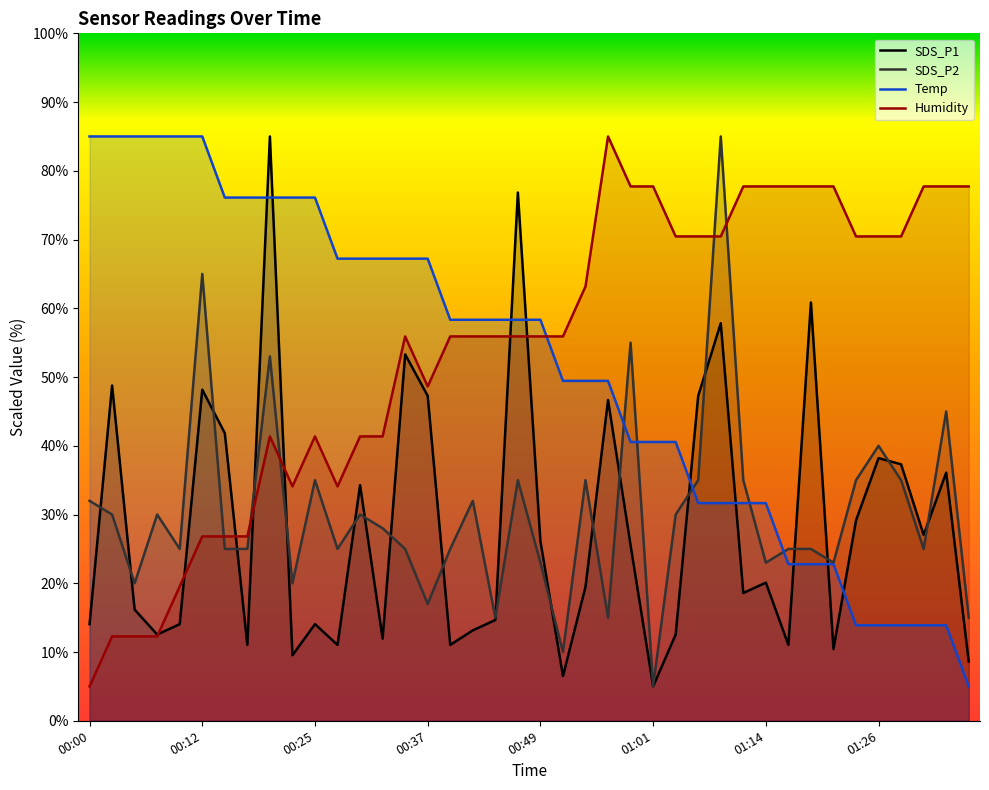

What is the highest value of the SDS_P2 series?

85.0